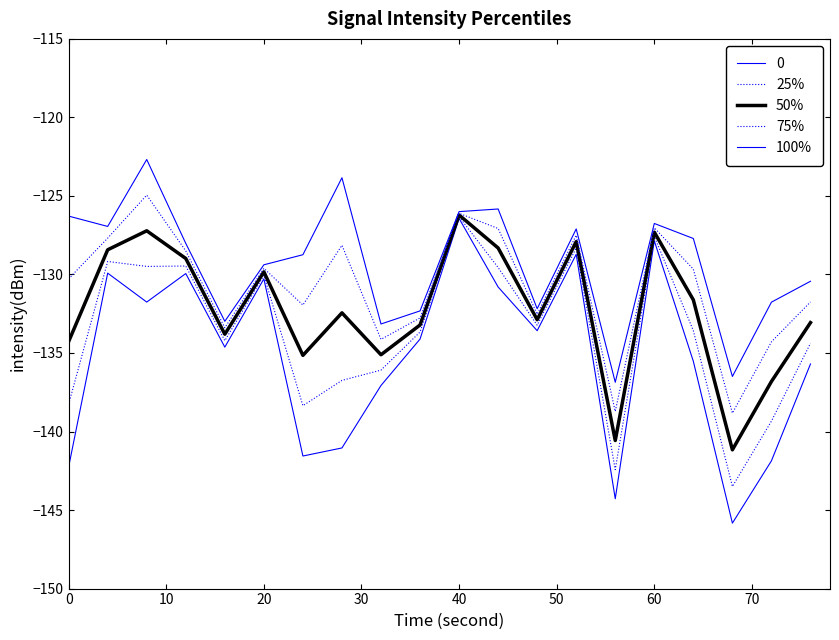

How many lines are shown in the chart?

5